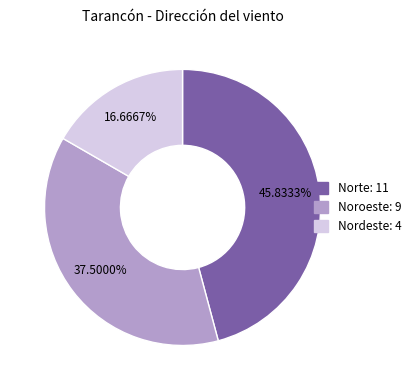

To the nearest percent, what is the average slice percentage?

33%